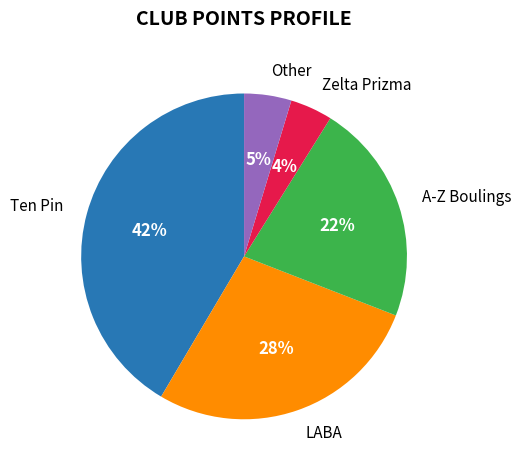

To the nearest percent, what is the average slice percentage?

20%